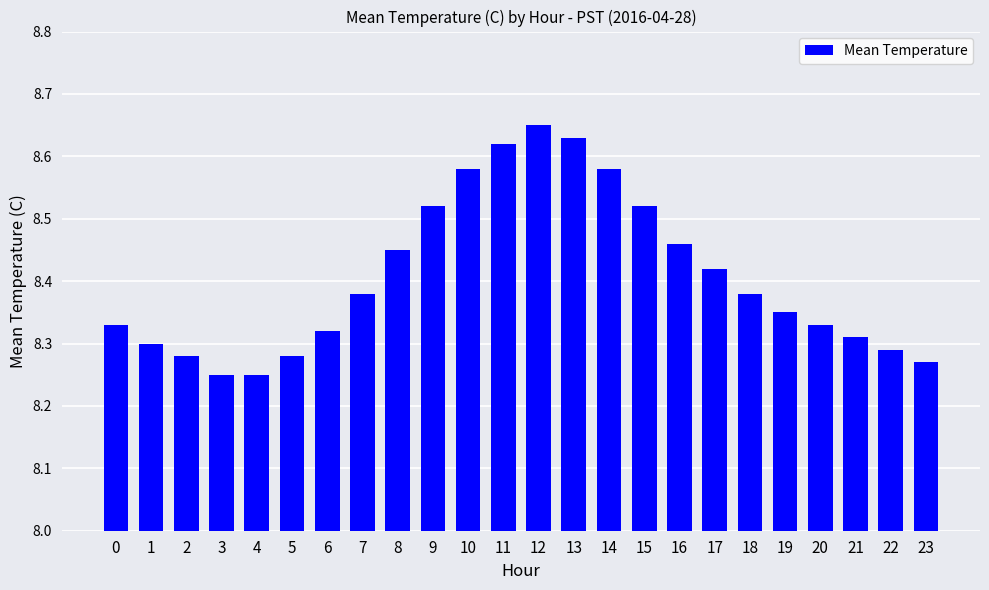

What is the sum of the values at 18 and 0?

16.7